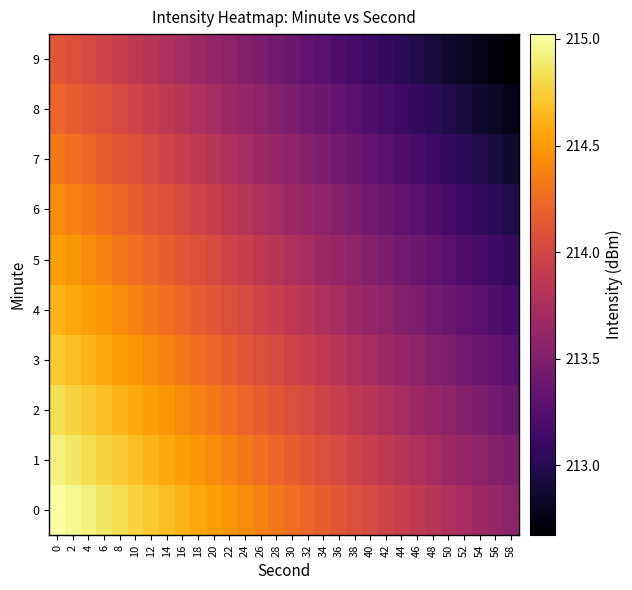

Reading left to right, extract all data points from this chart.

0: 0=215.0	2=215.0	4=214.9	6=214.9	8=214.8	10=214.8	12=214.7	14=214.7	16=214.6	18=214.6	20=214.5	22=214.5	24=214.4	26=214.4	28=214.3	30=214.3	32=214.2	34=214.2	36=214.1	38=214.1	40=214.0	42=214.0	44=213.9	46=213.9	48=213.8	50=213.8	52=213.7	54=213.7	56=213.6	58=213.6
1: 0=214.9	2=214.9	4=214.8	6=214.8	8=214.7	10=214.7	12=214.6	14=214.6	16=214.5	18=214.5	20=214.4	22=214.4	24=214.3	26=214.3	28=214.2	30=214.2	32=214.1	34=214.1	36=214.0	38=214.0	40=213.9	42=213.9	44=213.8	46=213.8	48=213.7	50=213.7	52=213.6	54=213.6	56=213.5	58=213.5
2: 0=214.8	2=214.8	4=214.7	6=214.7	8=214.6	10=214.6	12=214.5	14=214.5	16=214.4	18=214.4	20=214.3	22=214.3	24=214.2	26=214.2	28=214.1	30=214.1	32=214.0	34=214.0	36=213.9	38=213.9	40=213.8	42=213.8	44=213.7	46=213.7	48=213.6	50=213.6	52=213.5	54=213.5	56=213.4	58=213.4
3: 0=214.7	2=214.7	4=214.6	6=214.6	8=214.5	10=214.5	12=214.4	14=214.4	16=214.3	18=214.3	20=214.2	22=214.2	24=214.1	26=214.1	28=214.0	30=214.0	32=213.9	34=213.9	36=213.8	38=213.8	40=213.7	42=213.7	44=213.6	46=213.6	48=213.5	50=213.5	52=213.4	54=213.4	56=213.3	58=213.3
4: 0=214.6	2=214.6	4=214.5	6=214.5	8=214.4	10=214.4	12=214.3	14=214.3	16=214.2	18=214.2	20=214.1	22=214.1	24=214.0	26=214.0	28=213.9	30=213.9	32=213.8	34=213.8	36=213.7	38=213.7	40=213.6	42=213.6	44=213.5	46=213.5	48=213.4	50=213.4	52=213.3	54=213.3	56=213.2	58=213.2
5: 0=214.5	2=214.5	4=214.4	6=214.4	8=214.3	10=214.3	12=214.2	14=214.2	16=214.1	18=214.1	20=214.0	22=214.0	24=213.9	26=213.9	28=213.8	30=213.8	32=213.7	34=213.7	36=213.6	38=213.6	40=213.5	42=213.5	44=213.4	46=213.4	48=213.3	50=213.3	52=213.2	54=213.2	56=213.1	58=213.1
6: 0=214.4	2=214.4	4=214.3	6=214.3	8=214.2	10=214.2	12=214.1	14=214.1	16=214.0	18=214.0	20=213.9	22=213.9	24=213.8	26=213.8	28=213.7	30=213.7	32=213.6	34=213.6	36=213.5	38=213.5	40=213.4	42=213.4	44=213.3	46=213.3	48=213.2	50=213.2	52=213.1	54=213.1	56=213.0	58=213.0
7: 0=214.3	2=214.3	4=214.2	6=214.2	8=214.1	10=214.1	12=214.0	14=214.0	16=213.9	18=213.9	20=213.8	22=213.8	24=213.7	26=213.7	28=213.6	30=213.6	32=213.5	34=213.5	36=213.4	38=213.4	40=213.3	42=213.3	44=213.2	46=213.2	48=213.1	50=213.1	52=213.0	54=213.0	56=212.9	58=212.9
8: 0=214.2	2=214.2	4=214.1	6=214.1	8=214.0	10=214.0	12=213.9	14=213.9	16=213.8	18=213.8	20=213.7	22=213.7	24=213.6	26=213.6	28=213.5	30=213.5	32=213.4	34=213.4	36=213.3	38=213.3	40=213.2	42=213.2	44=213.1	46=213.1	48=213.0	50=213.0	52=212.9	54=212.9	56=212.8	58=212.8
9: 0=214.1	2=214.1	4=214.0	6=214.0	8=213.9	10=213.9	12=213.8	14=213.8	16=213.7	18=213.7	20=213.6	22=213.6	24=213.5	26=213.5	28=213.4	30=213.4	32=213.3	34=213.3	36=213.2	38=213.2	40=213.1	42=213.1	44=213.0	46=213.0	48=212.9	50=212.9	52=212.8	54=212.8	56=212.7	58=212.7